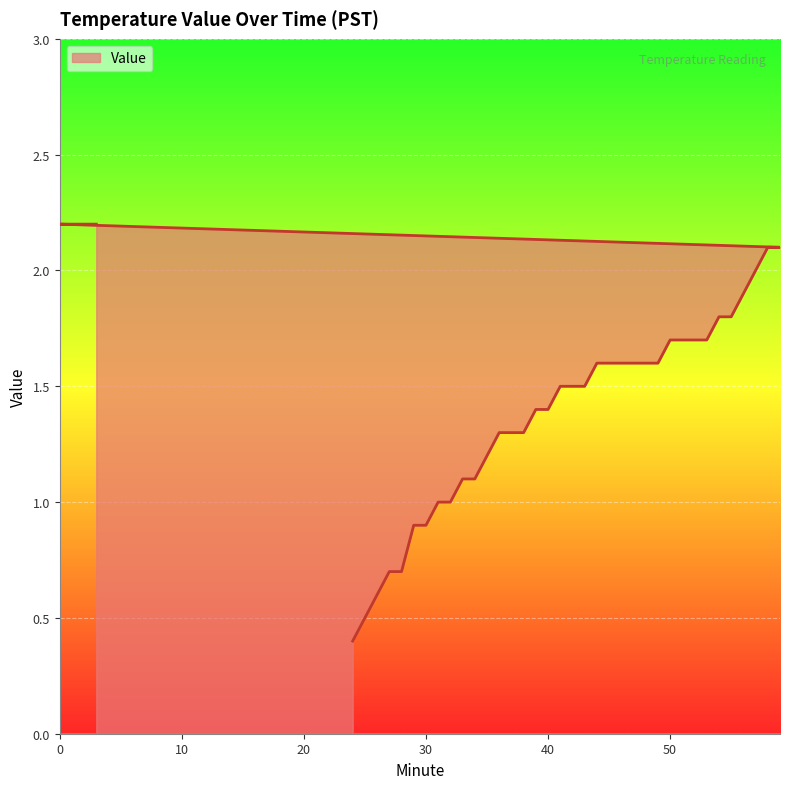

What is the difference between the second highest and second lowest values?

1.7